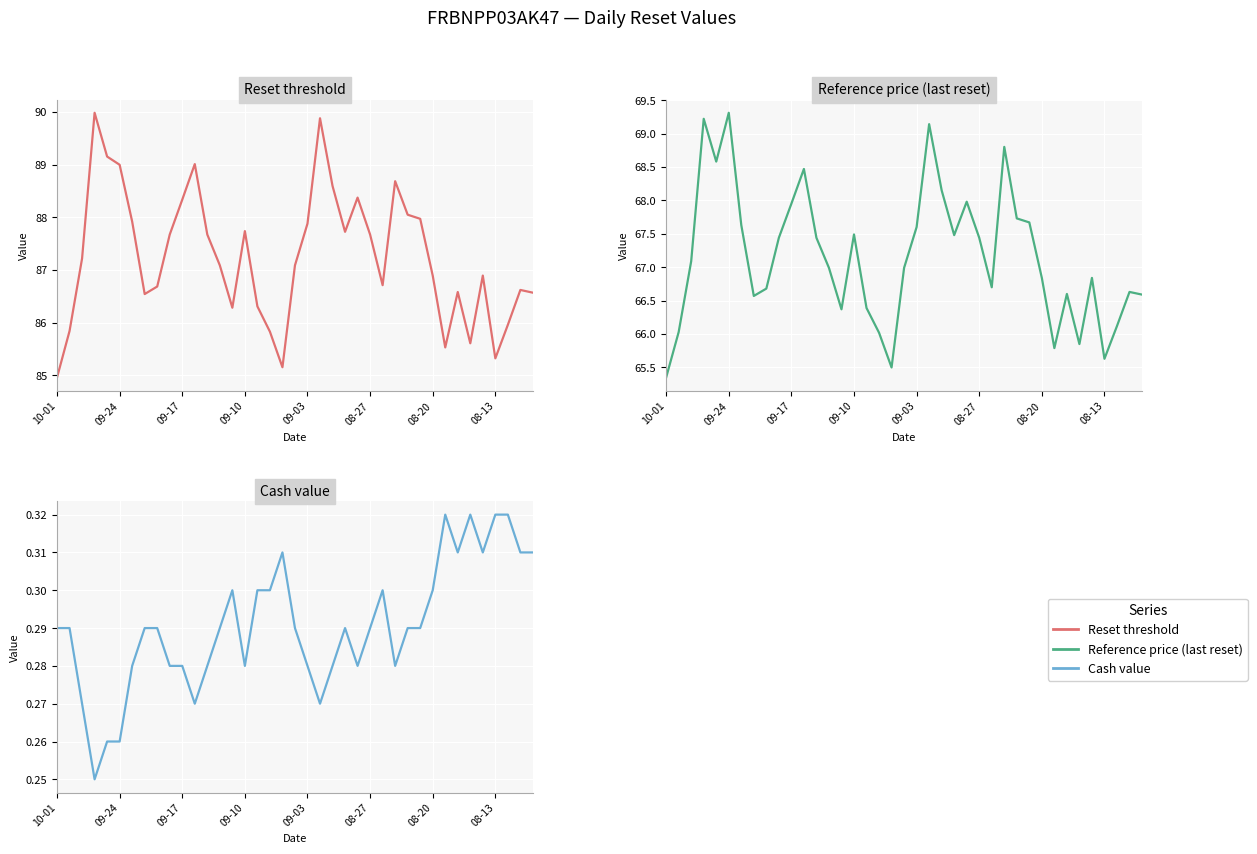

True or false: Reference price (last reset) and Reset threshold intersect in this chart.

False